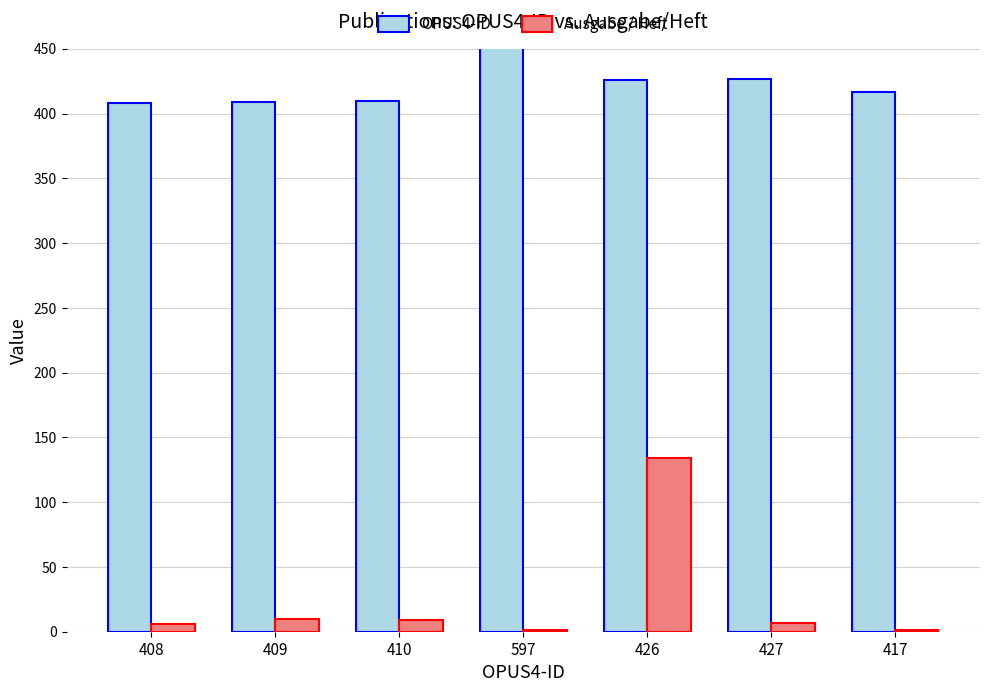

What are all the series names shown in the legend?

OPUS4-ID, Ausgabe / Heft